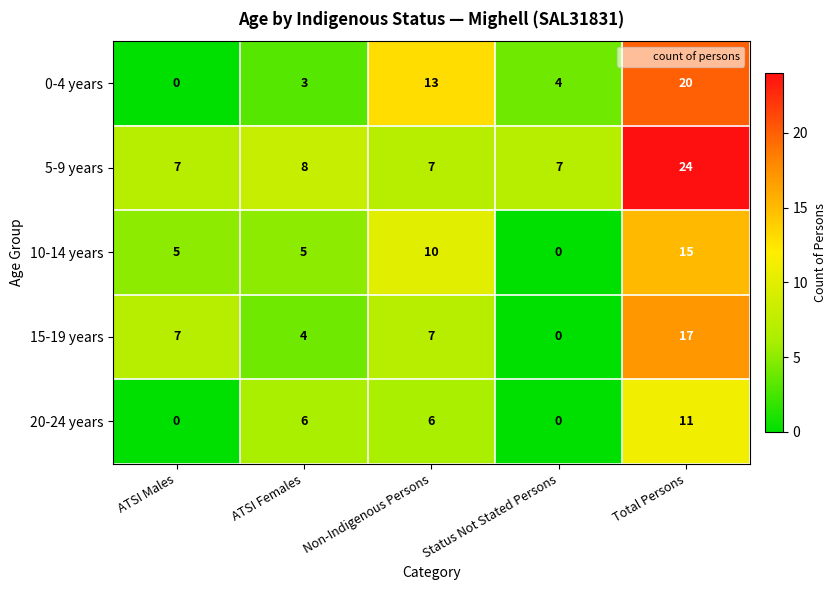

What is the approximate value of 15-19 years at Non-Indigenous Persons, to the nearest 5?

5